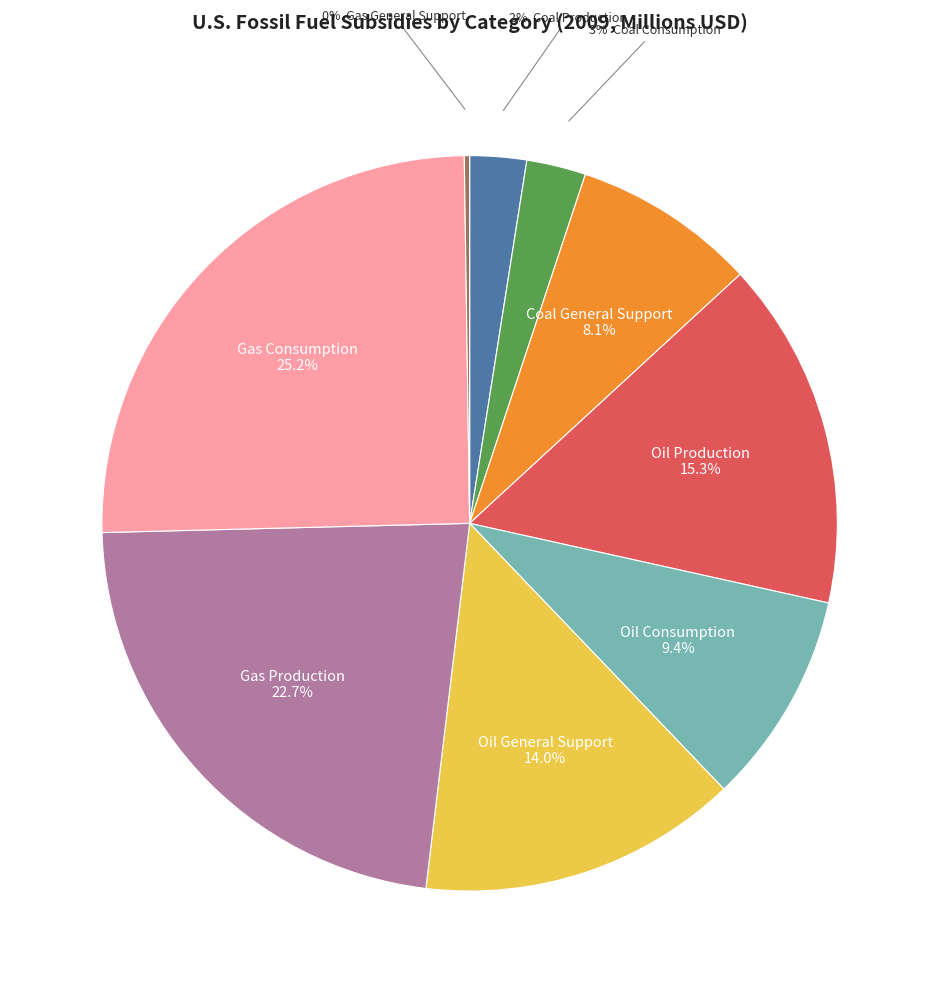

Is there any slice that represents more than half of the pie?

No